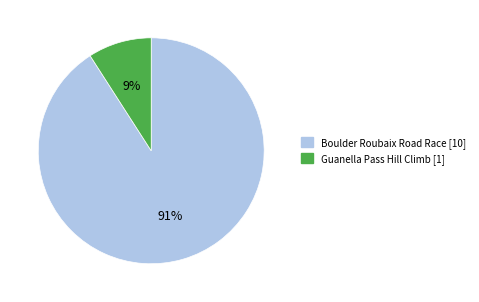

To the nearest percent, what percentage of the pie is Guanella Pass Hill Climb?

9%